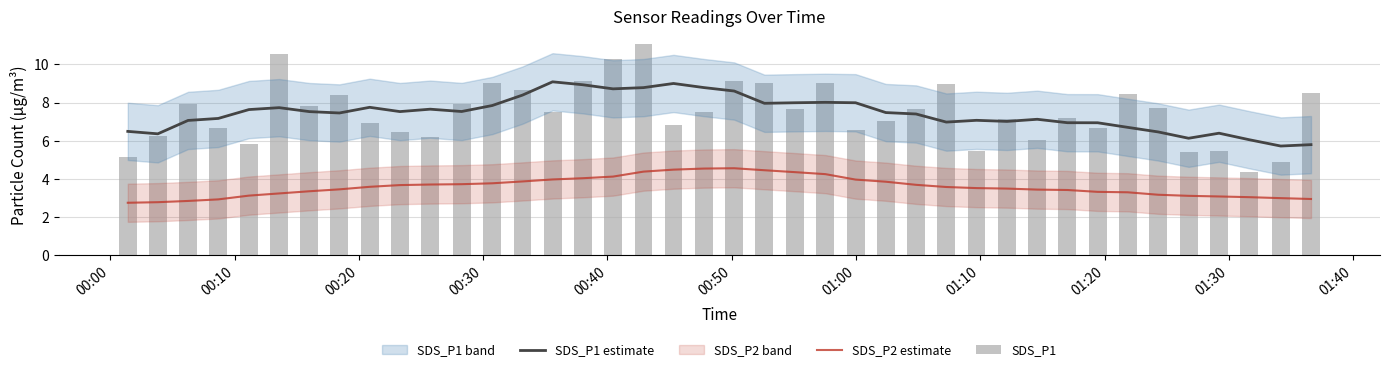

What is the minimum value for SDS_P1 estimate?

5.7